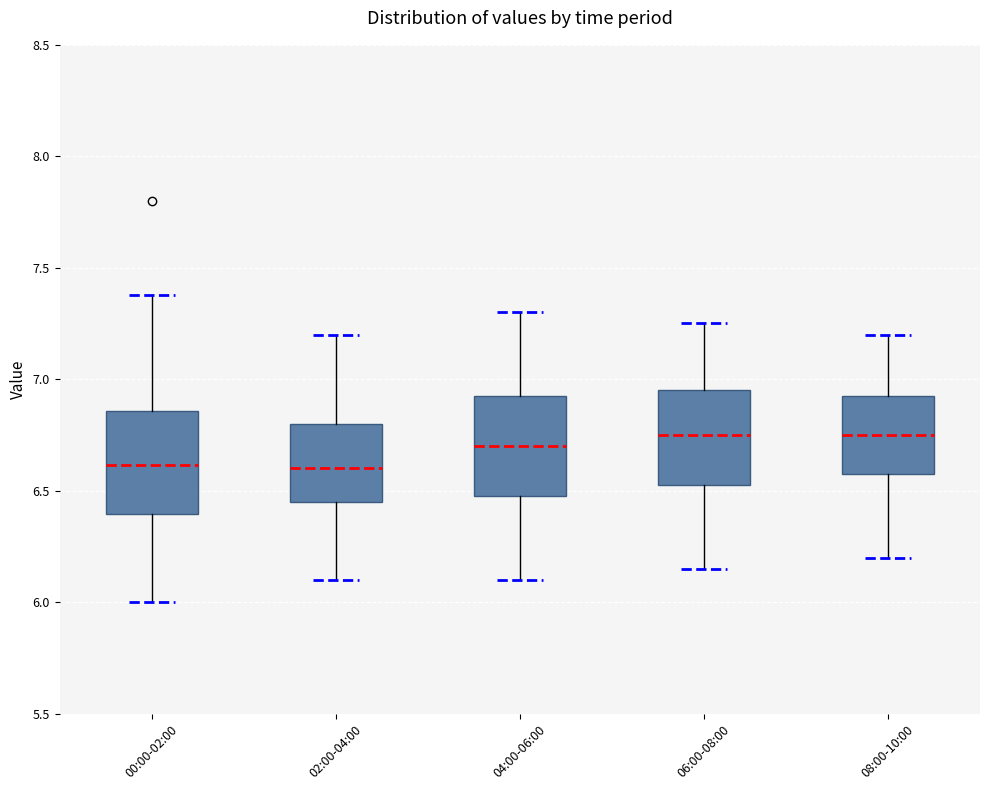

Where does the lower whisker of the box for 04:00-06:00 end on the y-axis? The values are not printed on the chart, so give them approximately, as read against the axis.

6.10